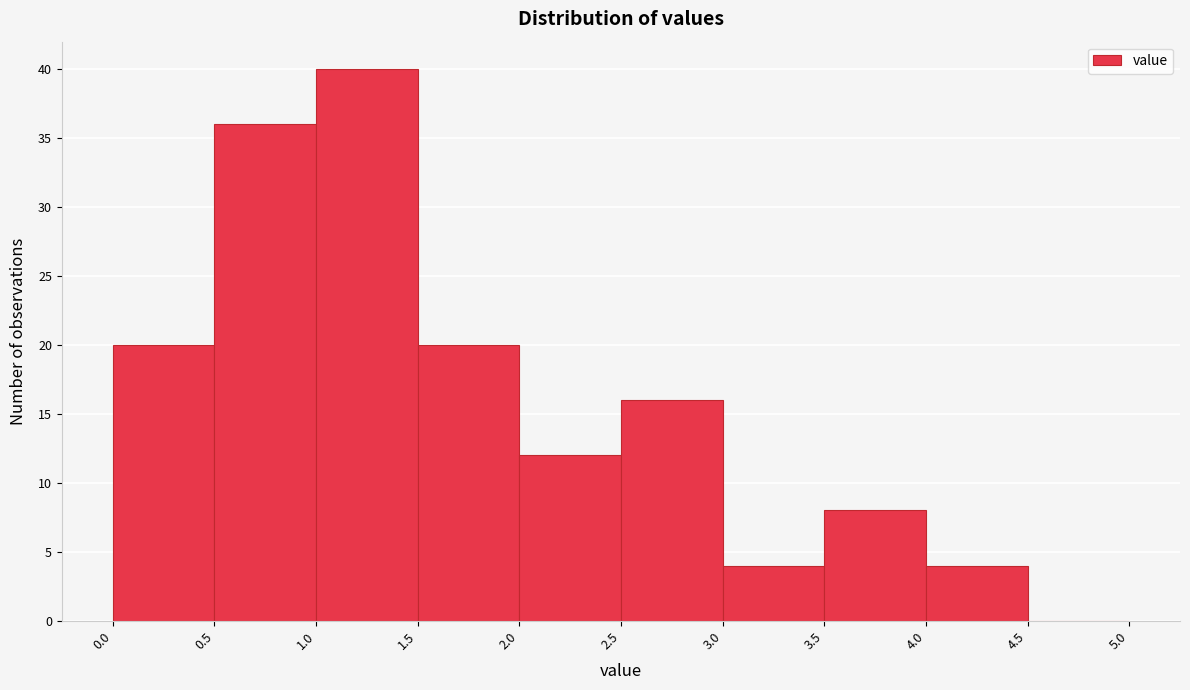

Reading left to right, transcribe this chart: for each bar, give the range it covers on the x-axis and its height. The values are not printed on the chart, so give them approximately, as read against the axis.

0.0 to 0.5: 20
0.5 to 1.0: 36
1.0 to 1.5: 40
1.5 to 2.0: 20
2.0 to 2.5: 12
2.5 to 3.0: 16
3.0 to 3.5: 4
3.5 to 4.0: 8
4.0 to 4.5: 4
4.5 to 5.0: 0